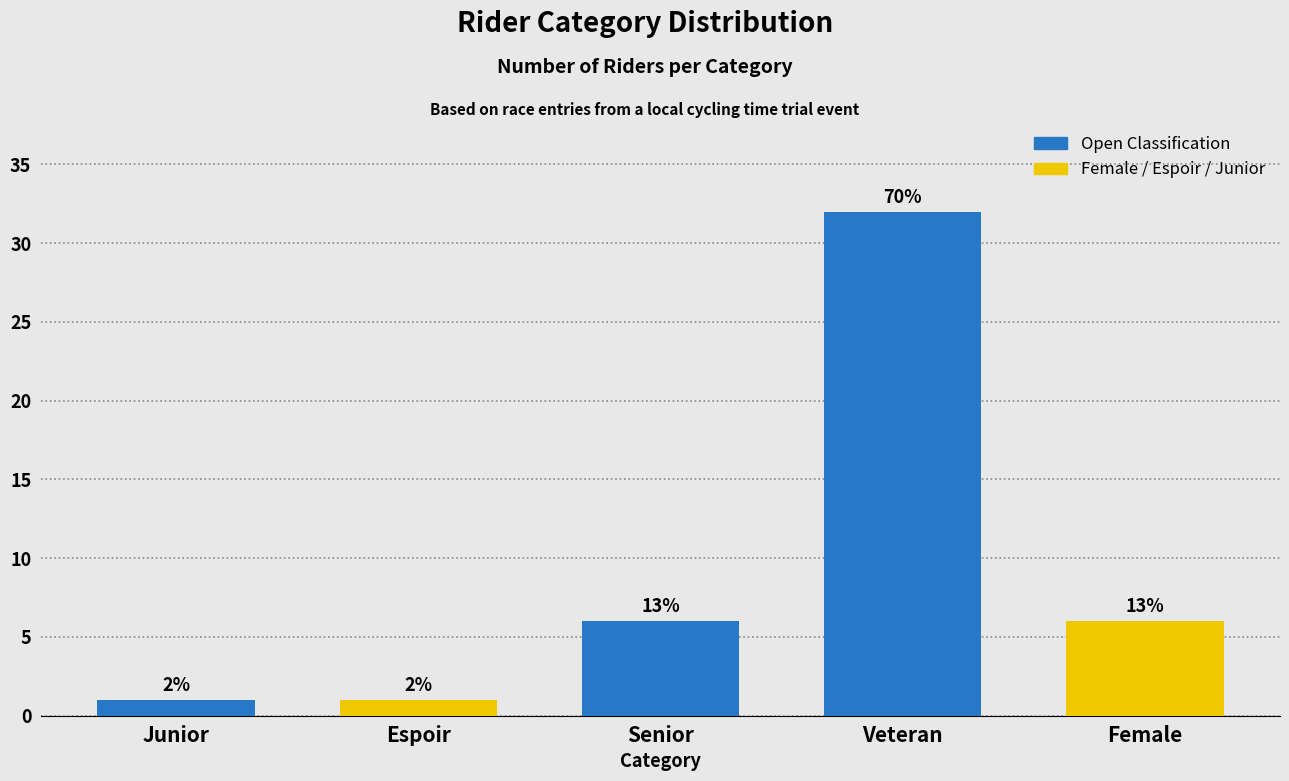

What is the sum of the values at Veteran and Senior?

38